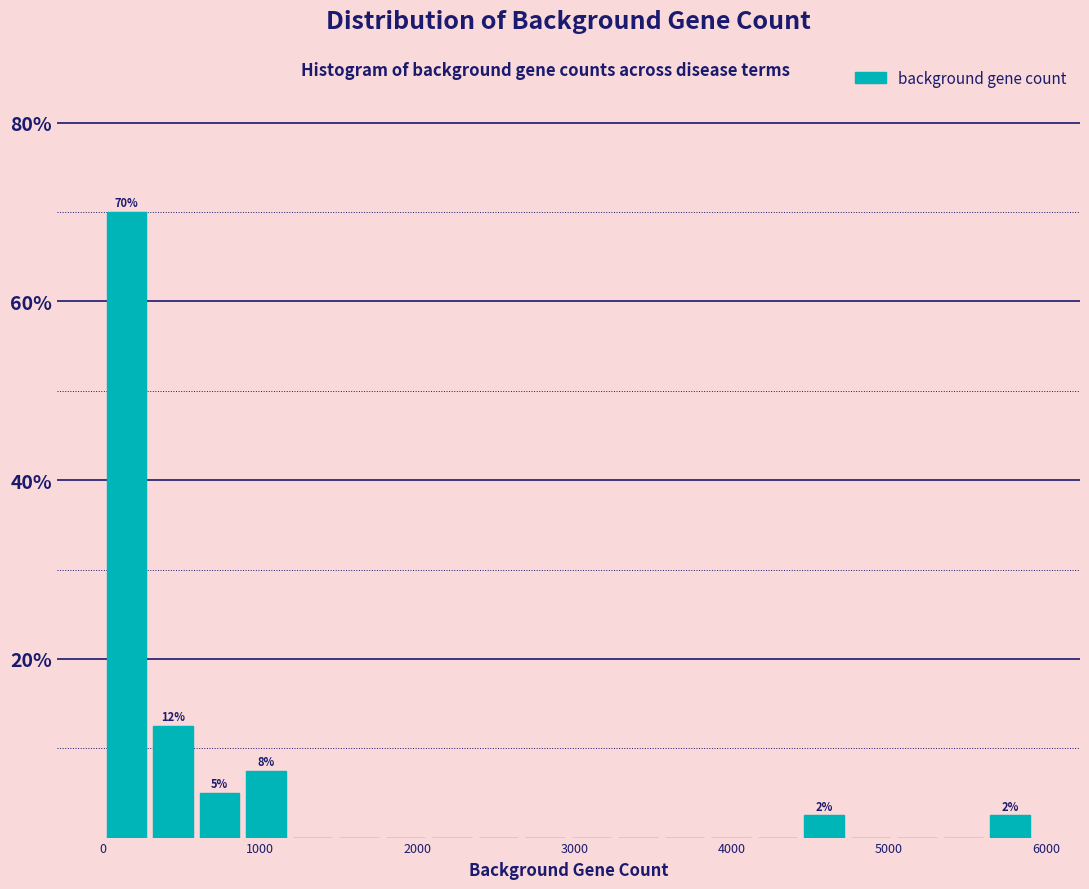

Around what value on the x-axis is the tallest bar? Give the approximate position of its centre, as read against the axis.

200